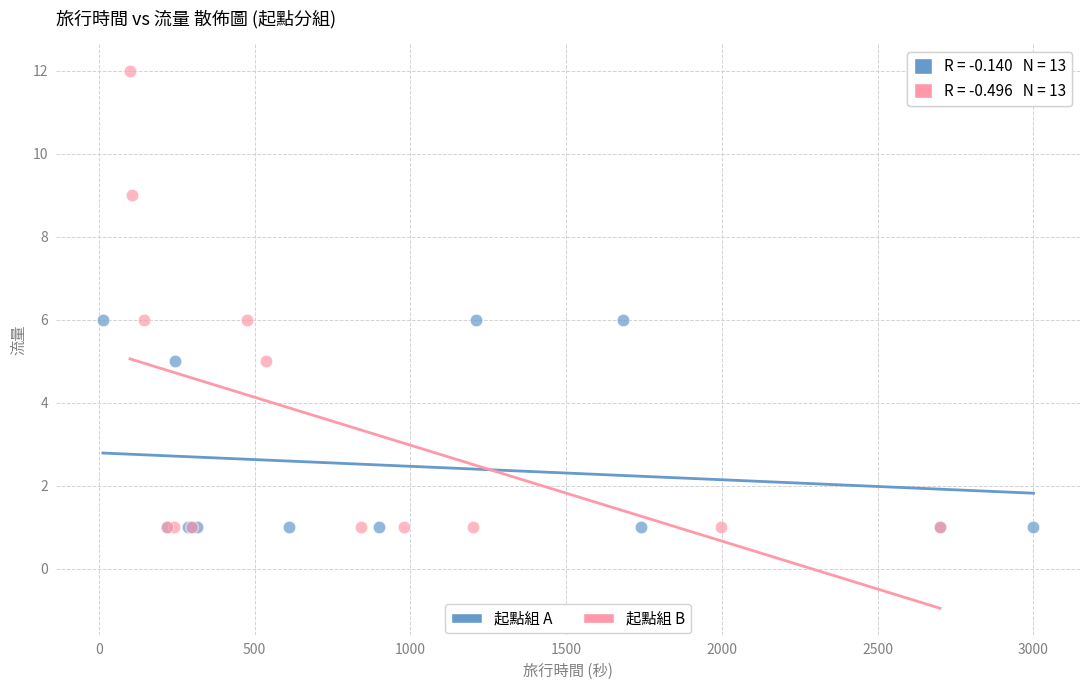

Which series has the widest spread of Y values?

起點組 B